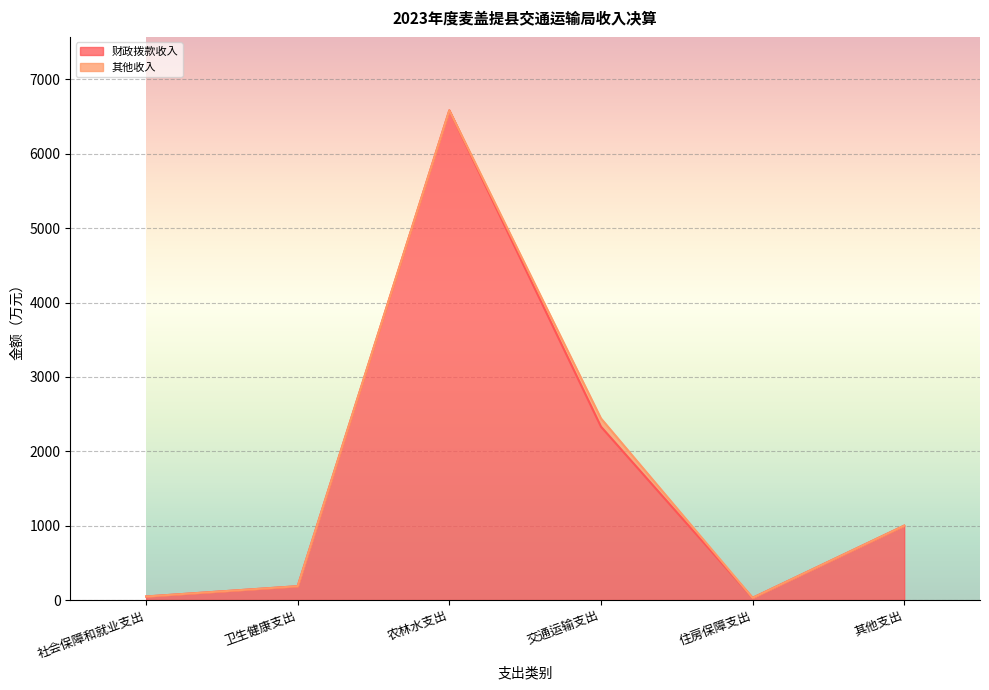

How many points are lower than both their immediate neighbors (excluding endpoints)?

1